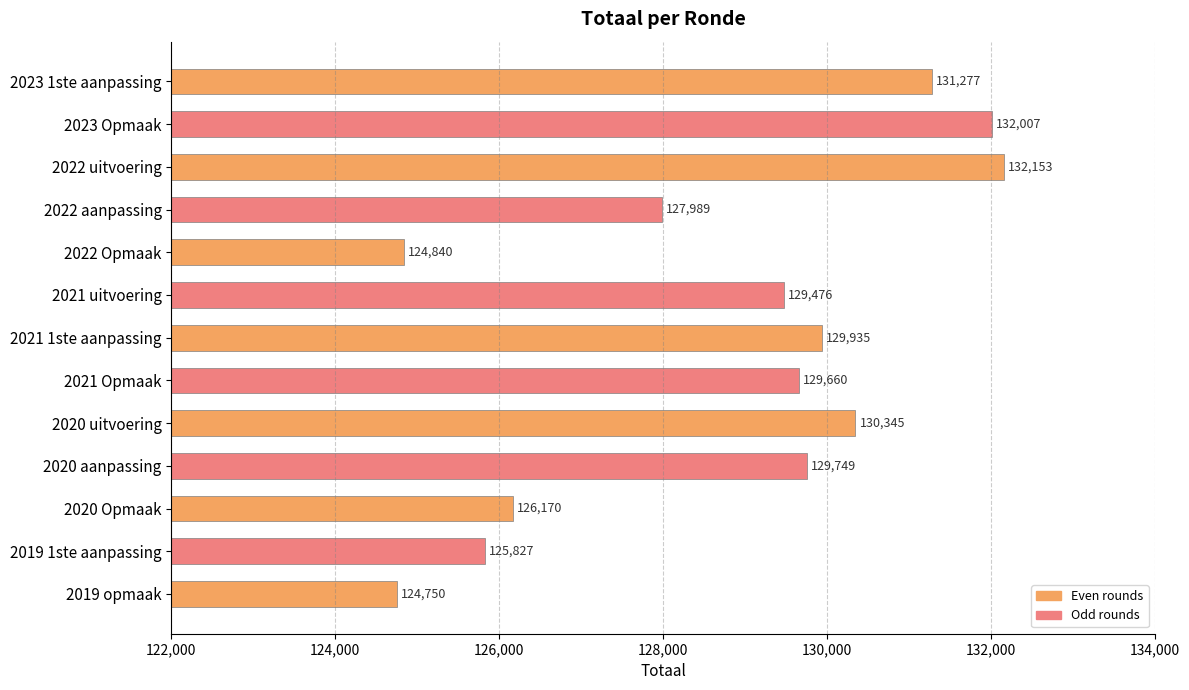

What is the value of the 3rd bar from the top?

132153